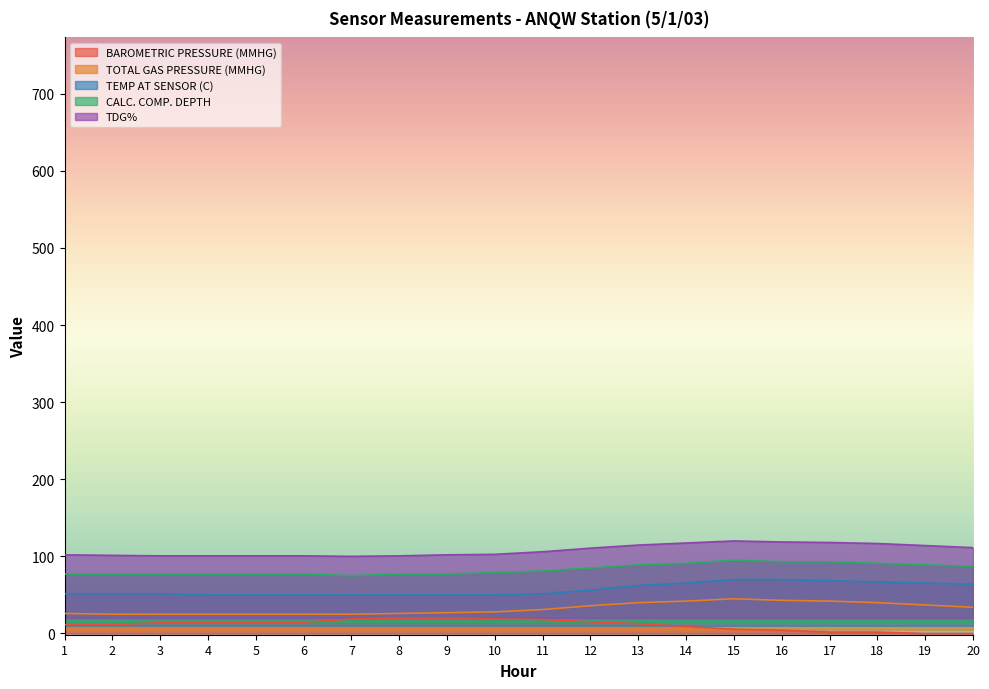

What are all the series names shown in the legend?

BAROMETRIC PRESSURE (MMHG), TOTAL GAS PRESSURE (MMHG), TEMP AT SENSOR (C), CALC. COMP. DEPTH, TDG%